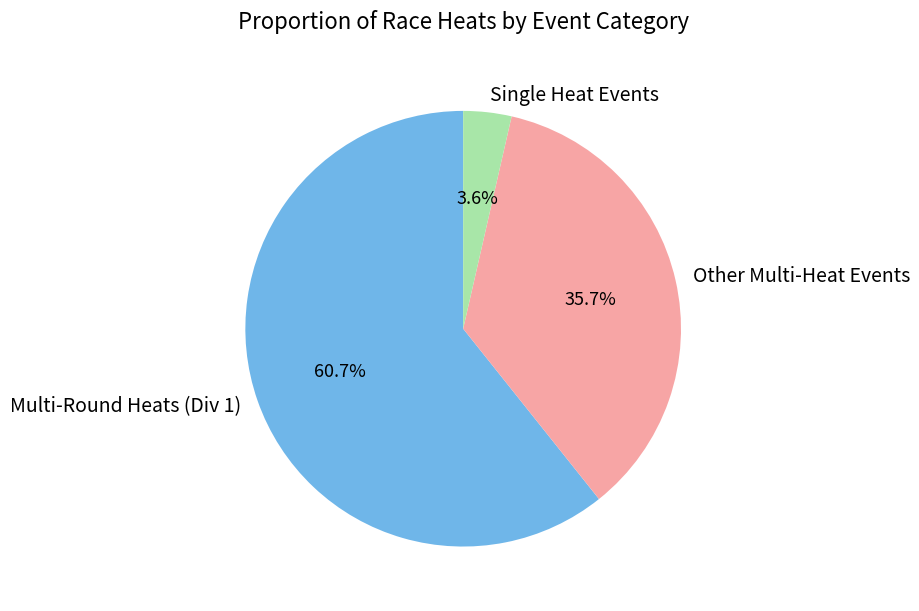

To the nearest percent, what is the average slice percentage?

33%